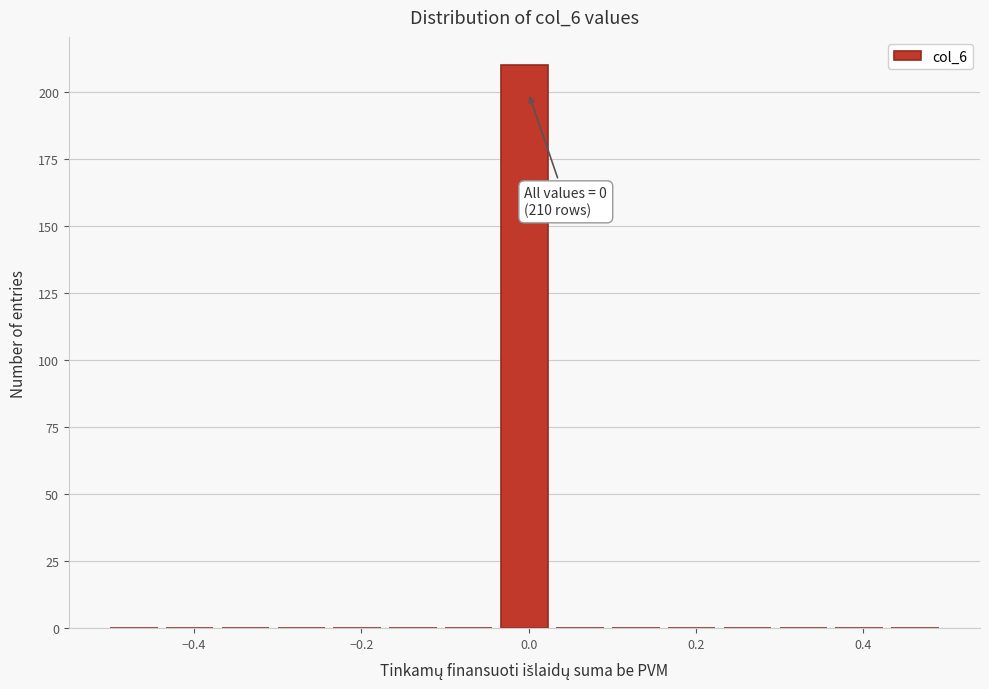

Around what value on the x-axis is the tallest bar? Give the approximate position of its centre, as read against the axis.

0.00